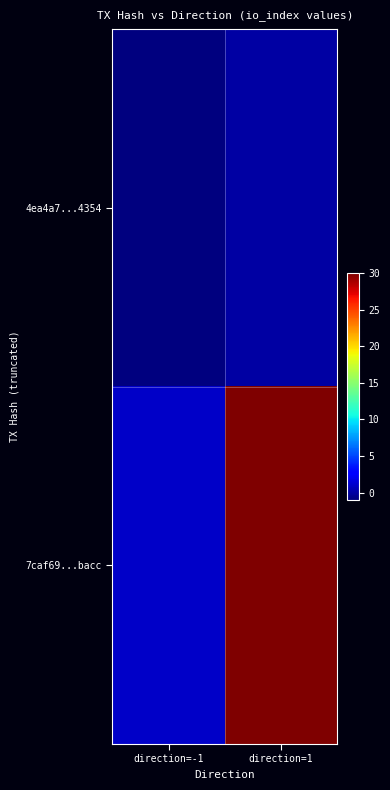

What is the difference between the highest and lowest values at direction=1?

30